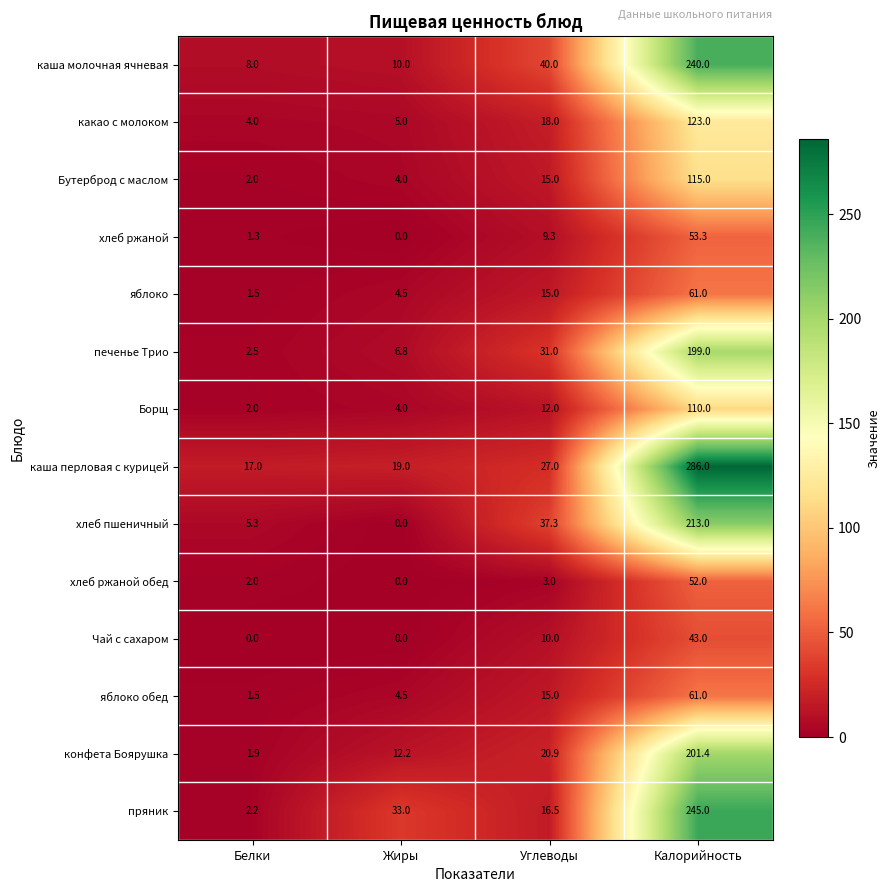

Which label corresponds to the largest value in the chart?

Калорийность